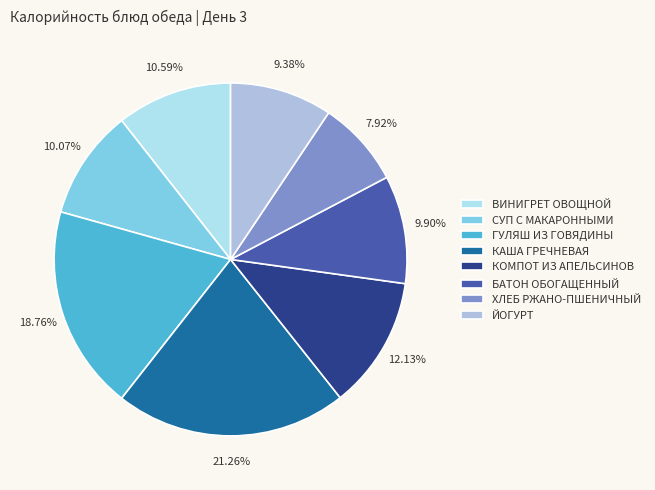

Which slice is the largest?

КАША ГРЕЧНЕВАЯ